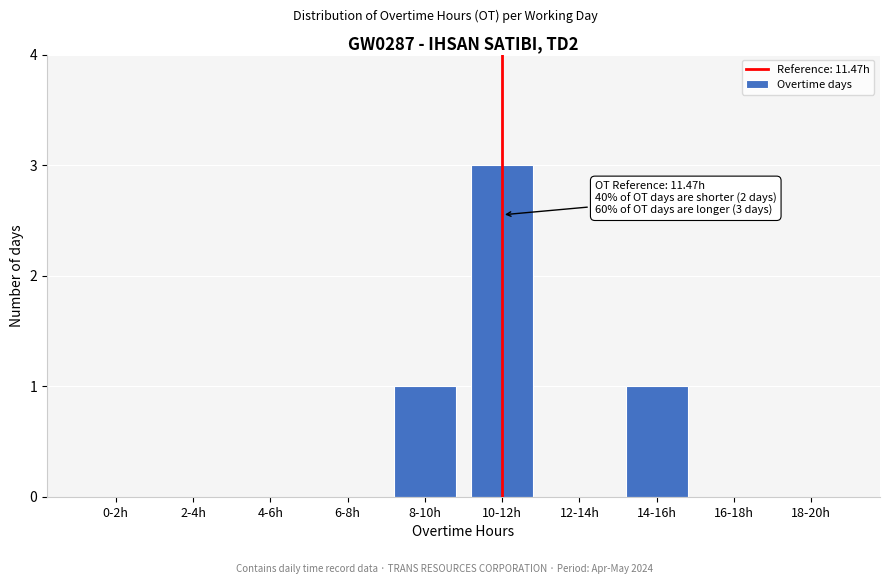

Reading left to right, what are all the values shown in this chart?

0-2h=0	2-4h=0	4-6h=0	6-8h=0	8-10h=1	10-12h=3	12-14h=0	14-16h=1	16-18h=0	18-20h=0